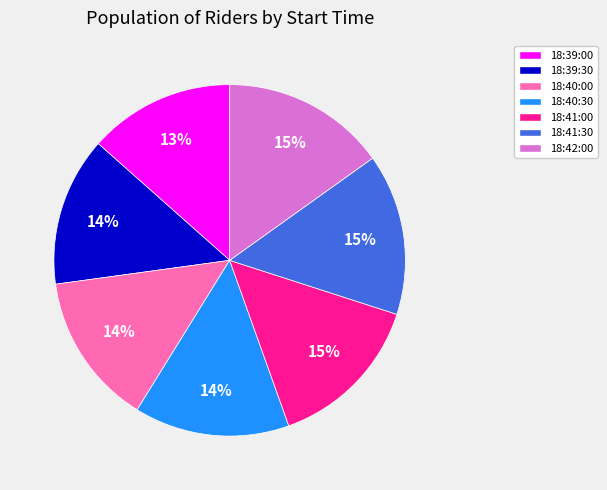

The 18:39:30 slice represents 14% of the pie. True or false?

True